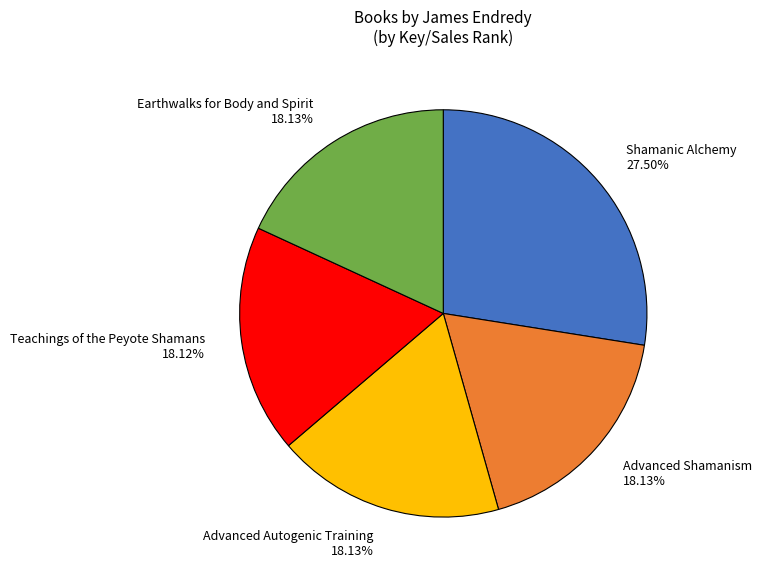

What is the ratio of the value at Shamanic Alchemy to the value at Teachings of the Peyote Shamans?

1.5